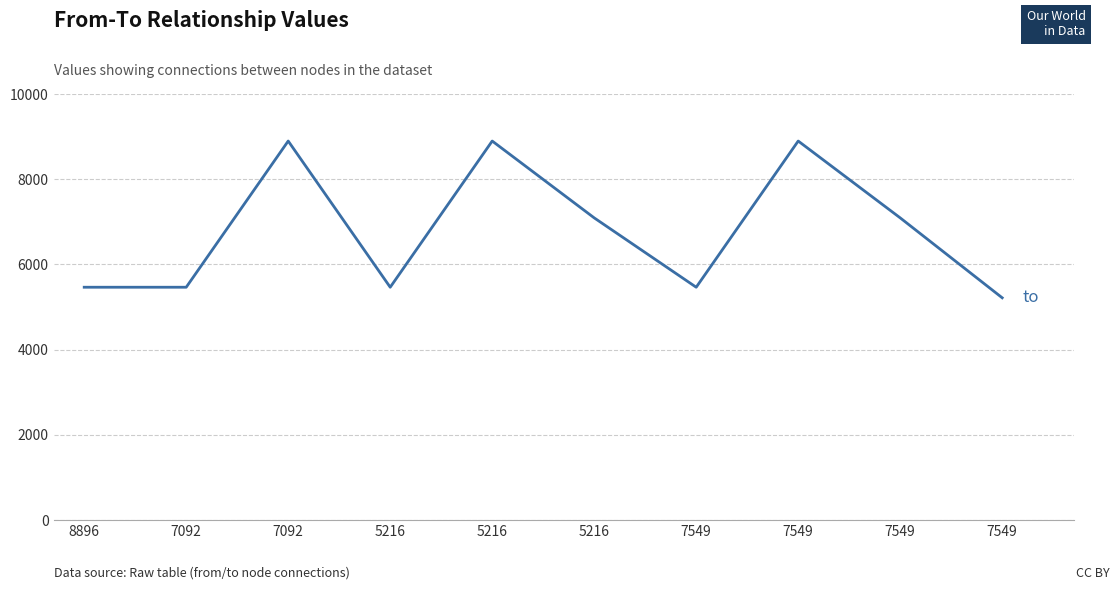

The chart shows a value of 9129 at 7092. True or false?

False